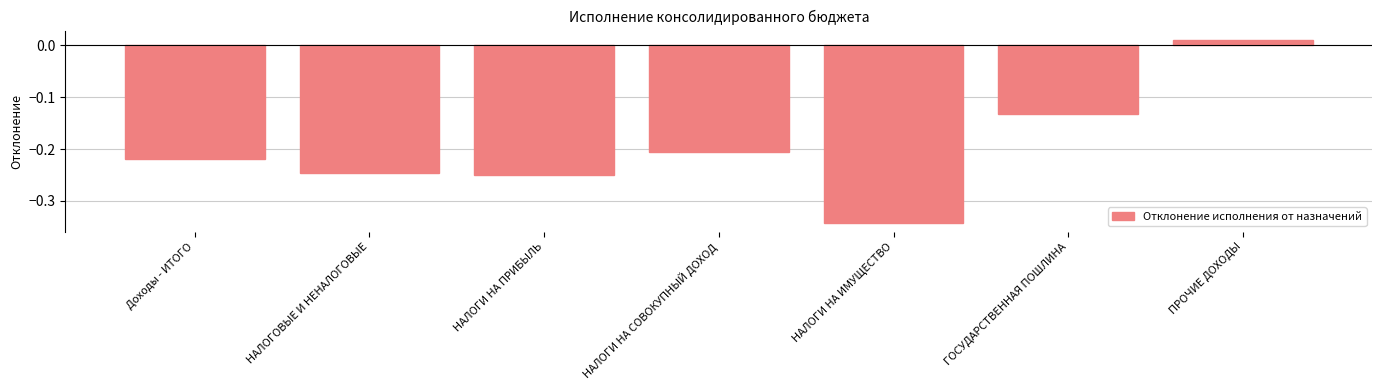

Which label corresponds to the largest value in the chart?

ПРОЧИЕ ДОХОДЫ